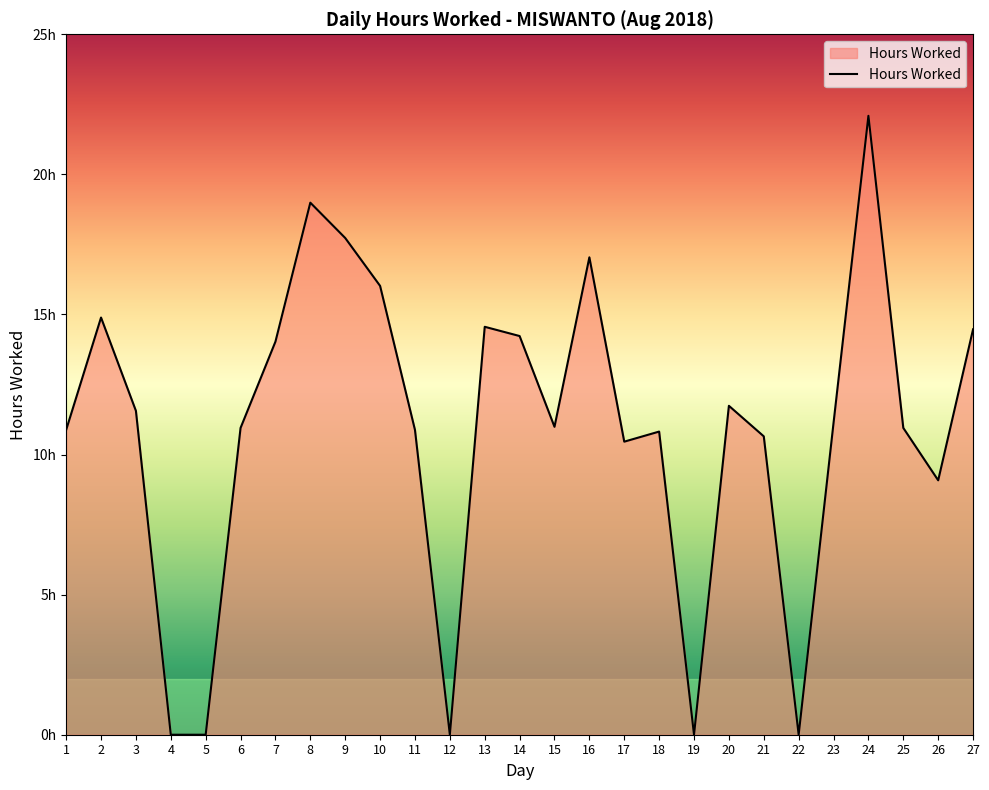

Where does the data first go above 10?

1